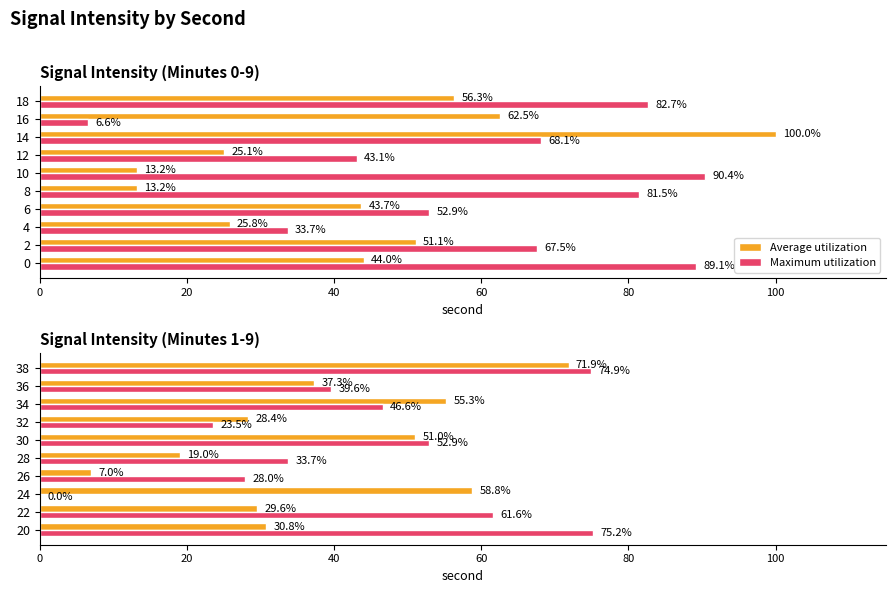

The Average utilization series shows 11.7 at 26. True or false?

False